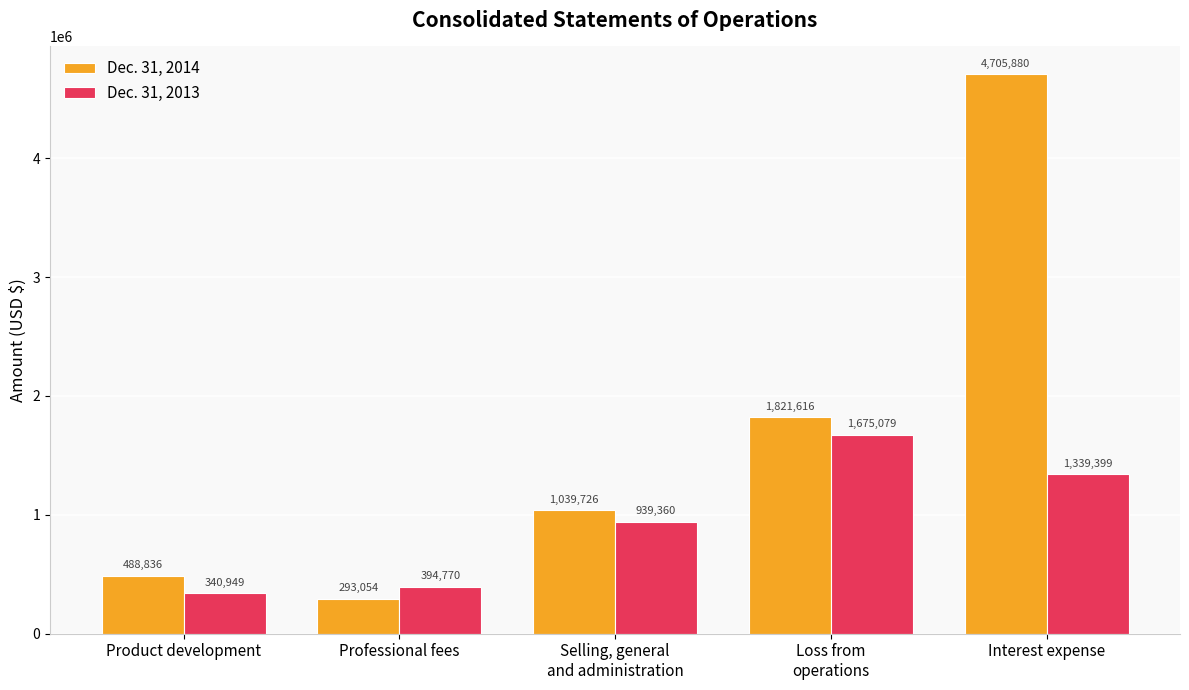

How many distinct data groups are displayed?

2